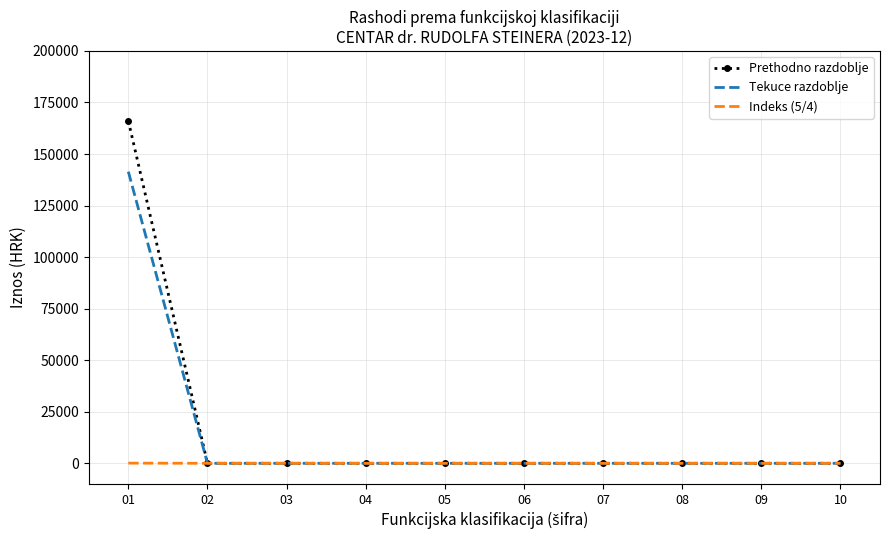

Is it true that Tekuce razdoblje equals 141456.0 at 01?

True